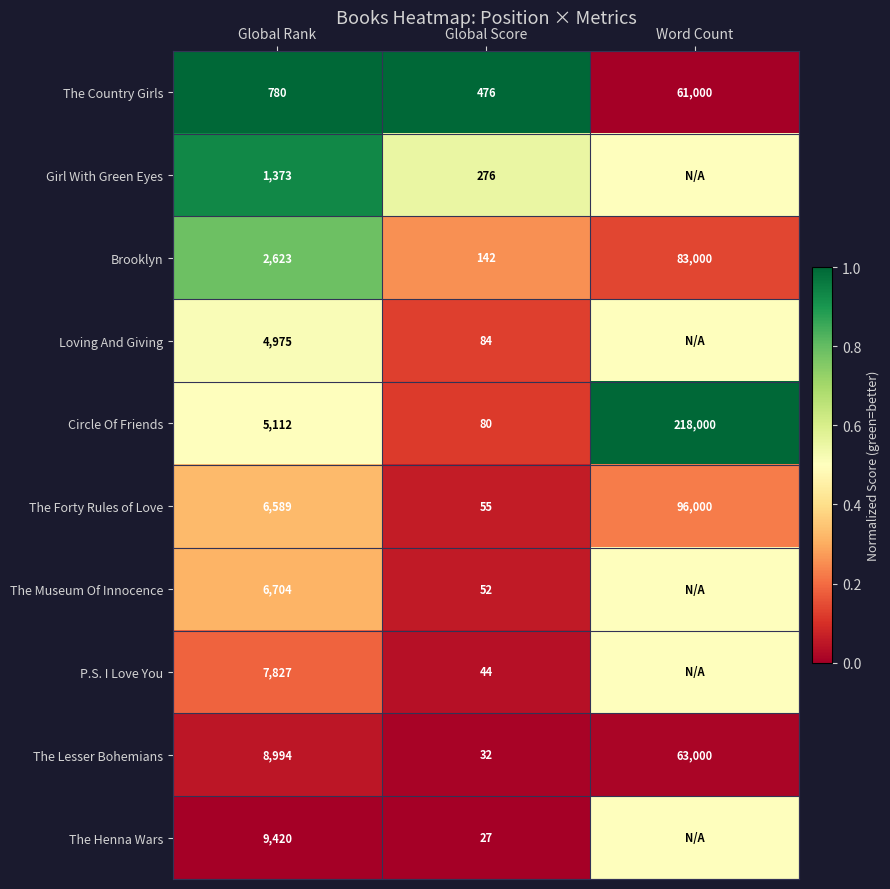

The The Country Girls series shows 476.0 at Global Score. True or false?

True